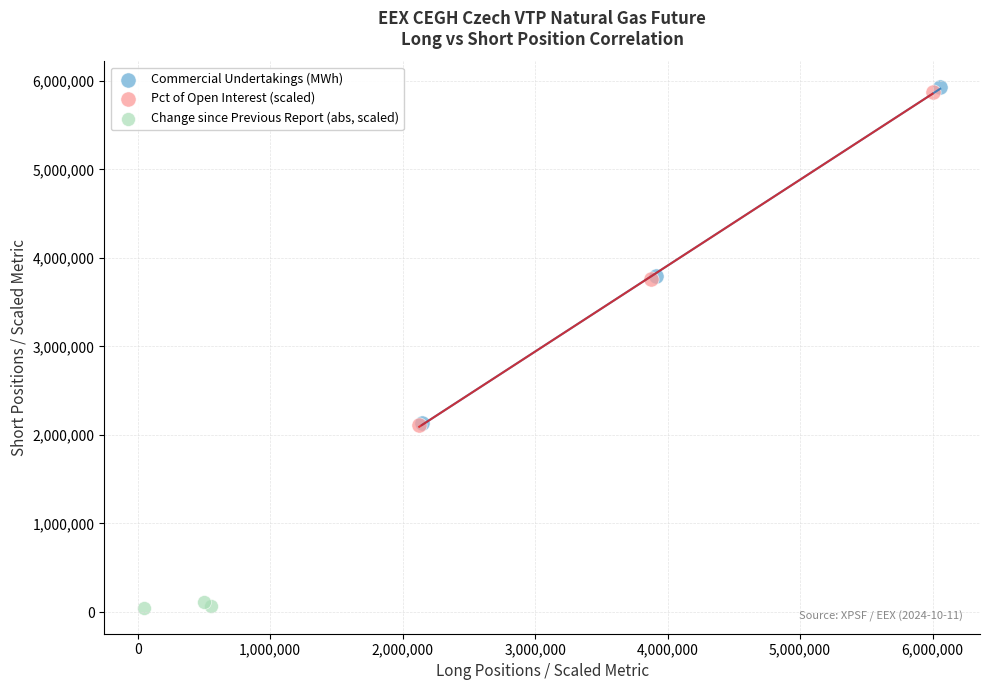

What are all the series names shown in the legend?

Commercial Undertakings (MWh), Pct of Open Interest (scaled), Change since Previous Report (abs, scaled)